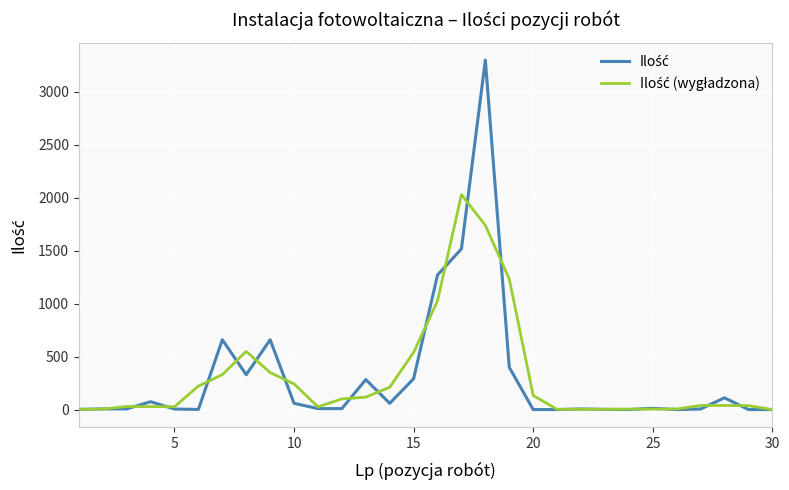

What is the maximum value shown in the chart?

3300.0